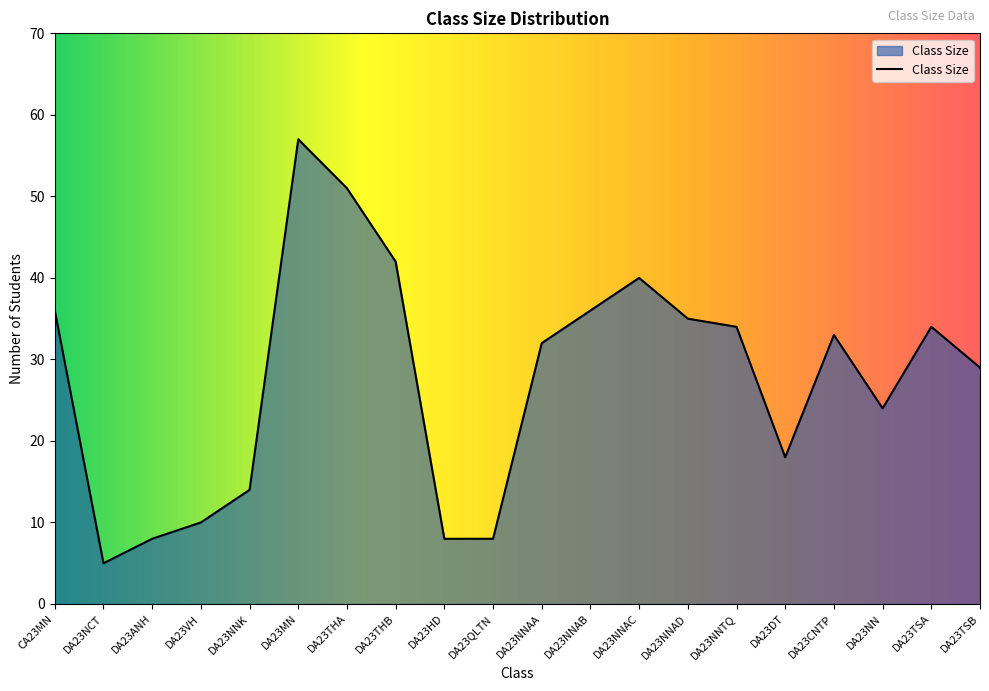

How many lines are shown in the chart?

1